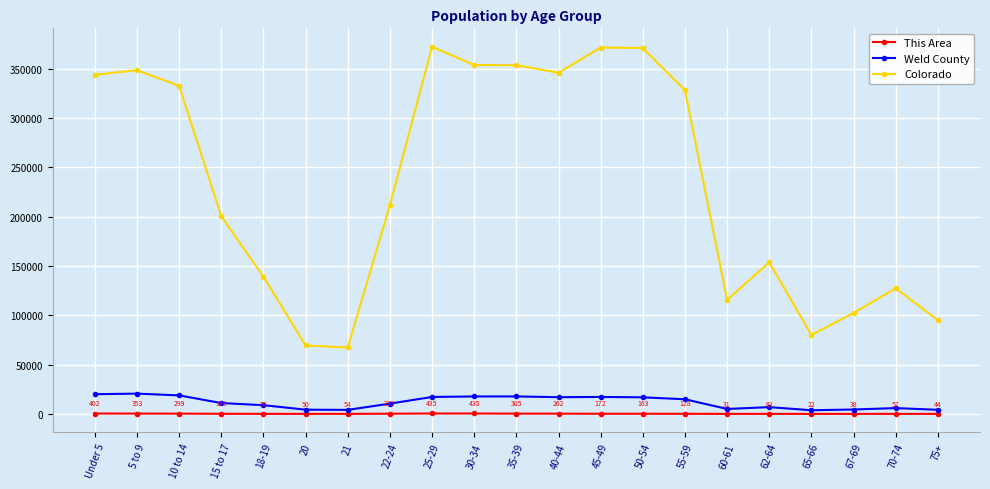

What are all the series names shown in the legend?

This Area, Weld County, Colorado